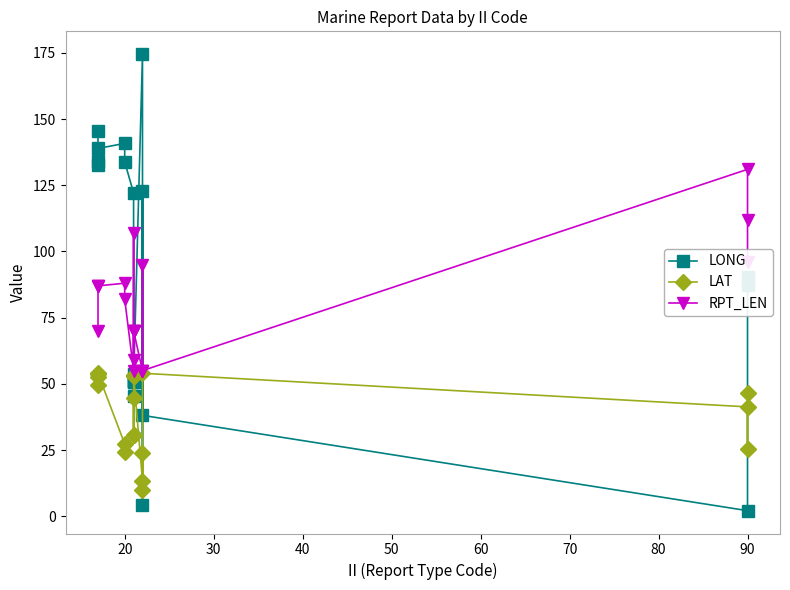

What is the average value of the LAT series?

39.7